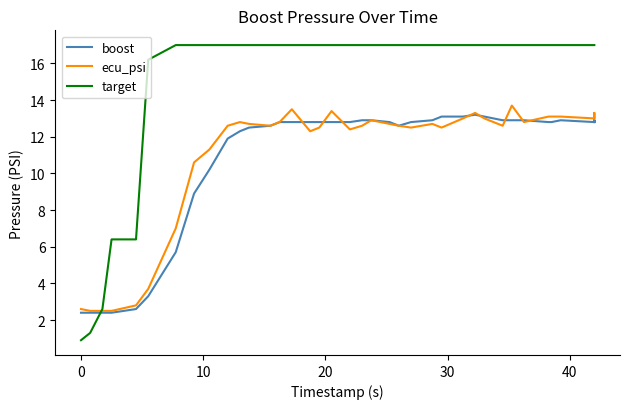

What is the label of the 11th point from the left?

10